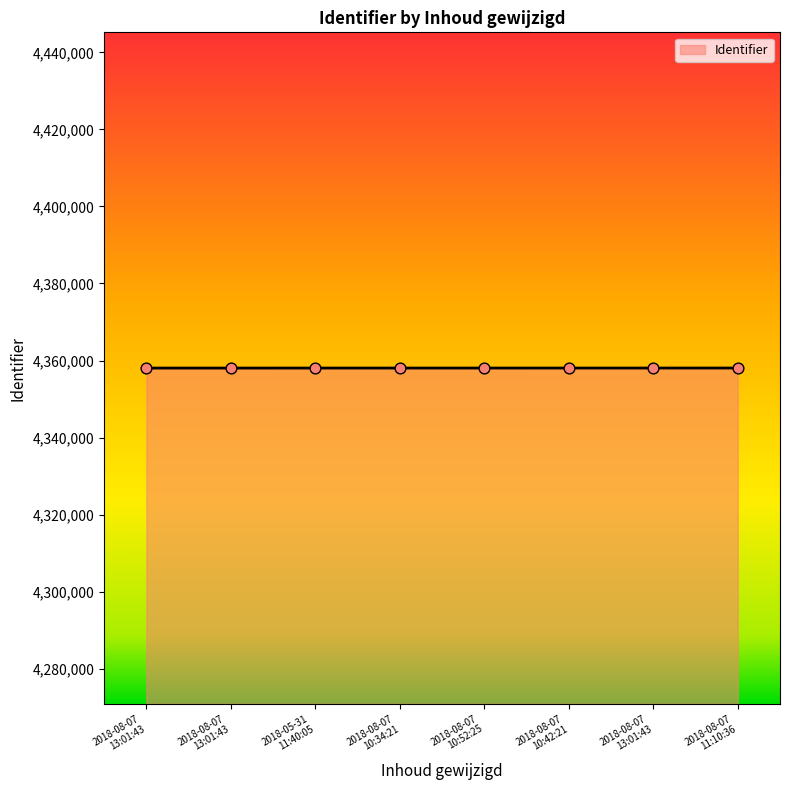

Approximately how many times larger is the value at 2018-08-07
13:01:43 compared to 2018-08-07
13:01:43?

1.0